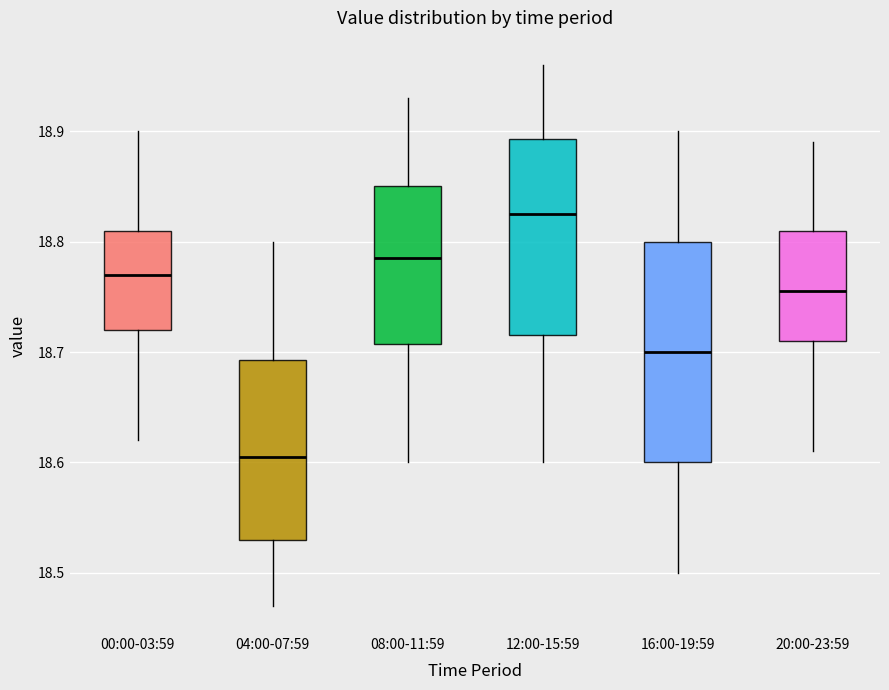

Which box has the lowest median line?

04:00-07:59